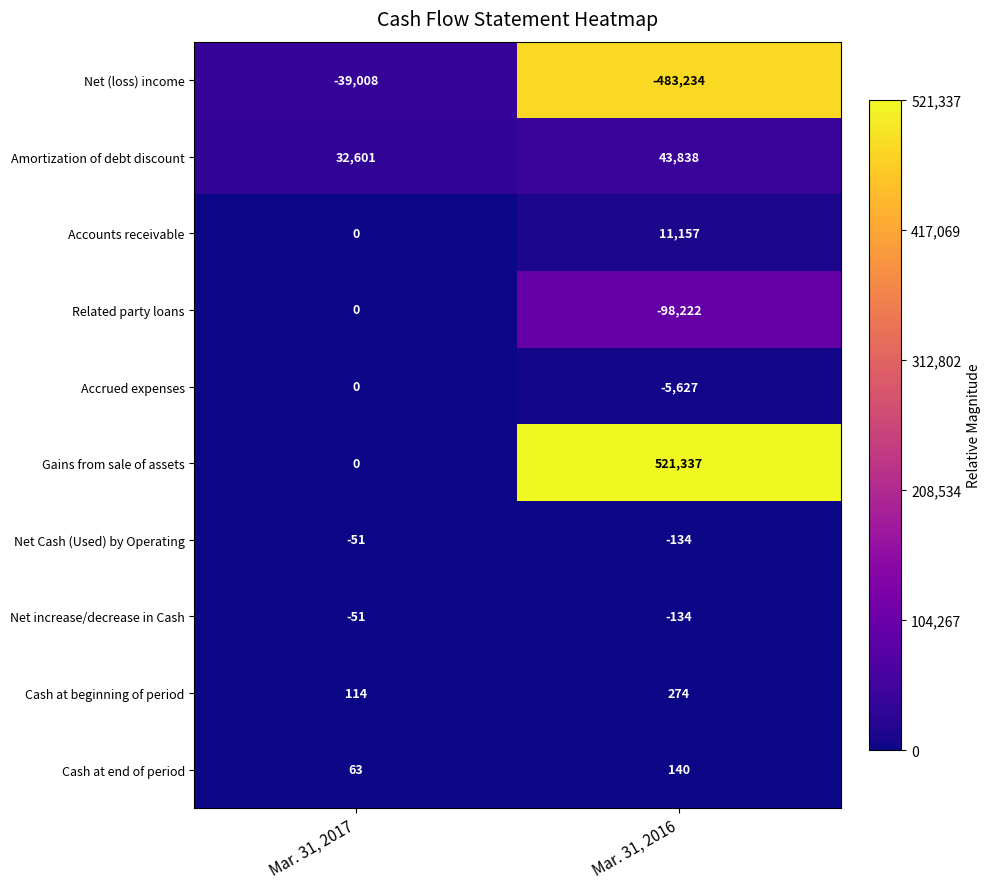

Reading right to left, list all the values displayed in this chart.

Net (loss) income: Mar. 31, 2016=-483234	Mar. 31, 2017=-39008
Amortization of debt discount: Mar. 31, 2016=43838	Mar. 31, 2017=32601
Accounts receivable: Mar. 31, 2016=11157	Mar. 31, 2017=0
Related party loans: Mar. 31, 2016=-98222	Mar. 31, 2017=0
Accrued expenses: Mar. 31, 2016=-5627	Mar. 31, 2017=0
Gains from sale of assets: Mar. 31, 2016=521337	Mar. 31, 2017=0
Net Cash (Used) by Operating: Mar. 31, 2016=-134	Mar. 31, 2017=-51
Net increase/decrease in Cash: Mar. 31, 2016=-134	Mar. 31, 2017=-51
Cash at beginning of period: Mar. 31, 2016=274	Mar. 31, 2017=114
Cash at end of period: Mar. 31, 2016=140	Mar. 31, 2017=63